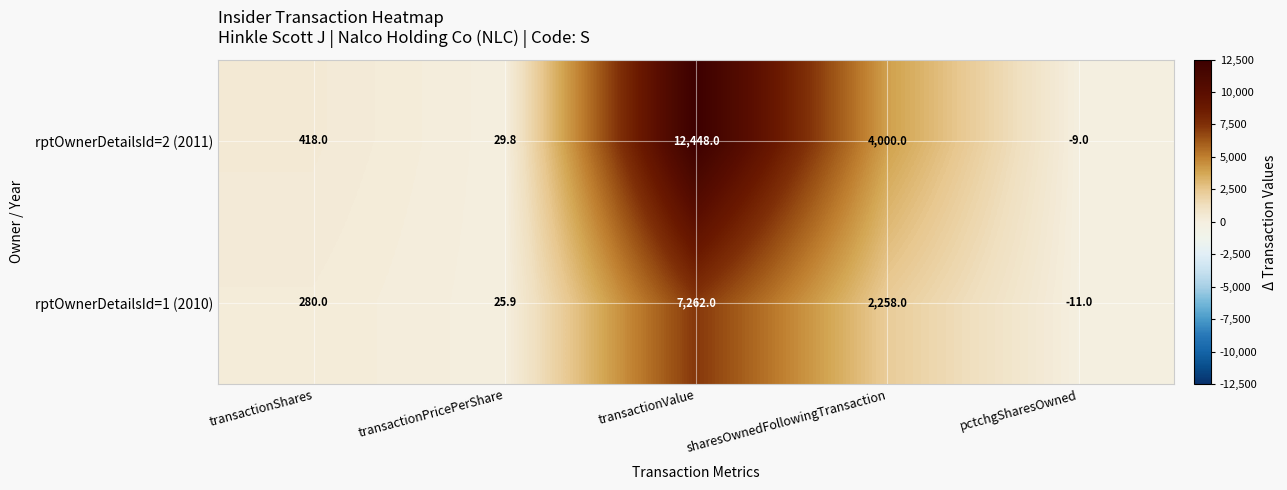

Which series changed the most between transactionPricePerShare and sharesOwnedFollowingTransaction?

rptOwnerDetailsId=2 (2011)